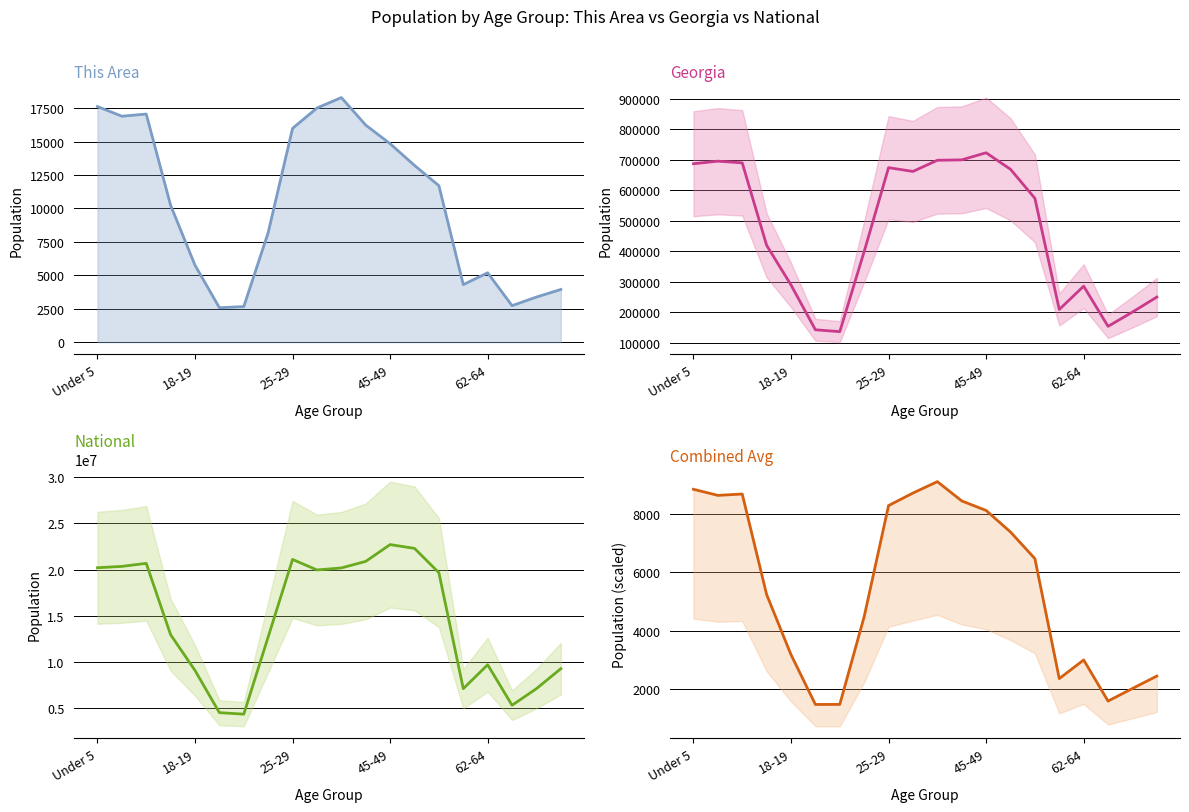

How many interior local peaks does the Georgia series have?

4